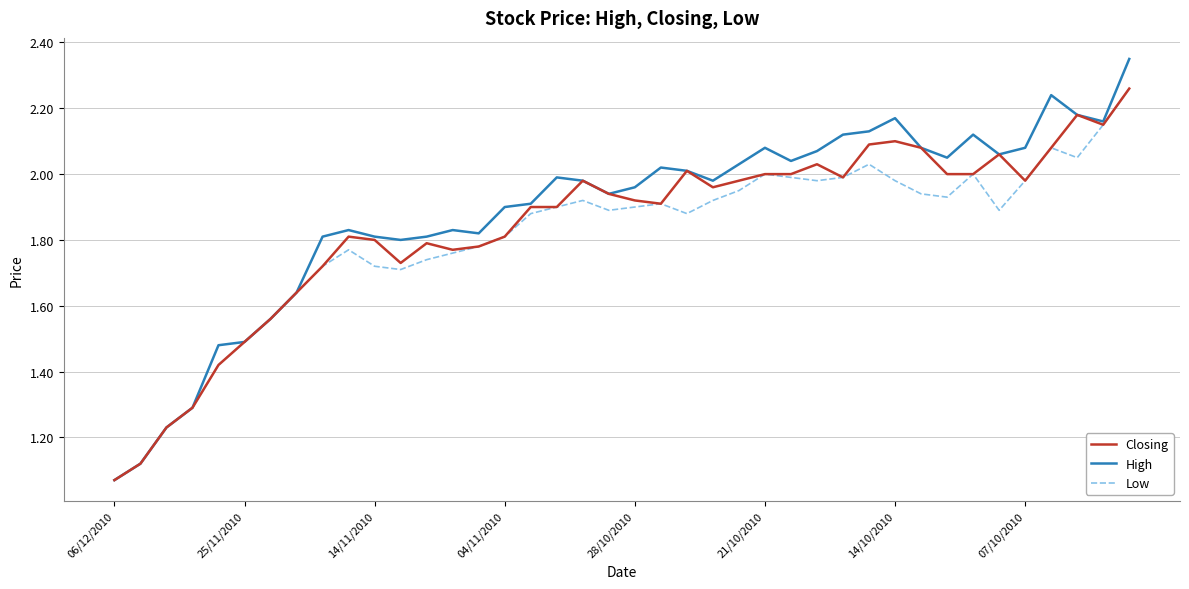

Which series has the widest spread of values?

High